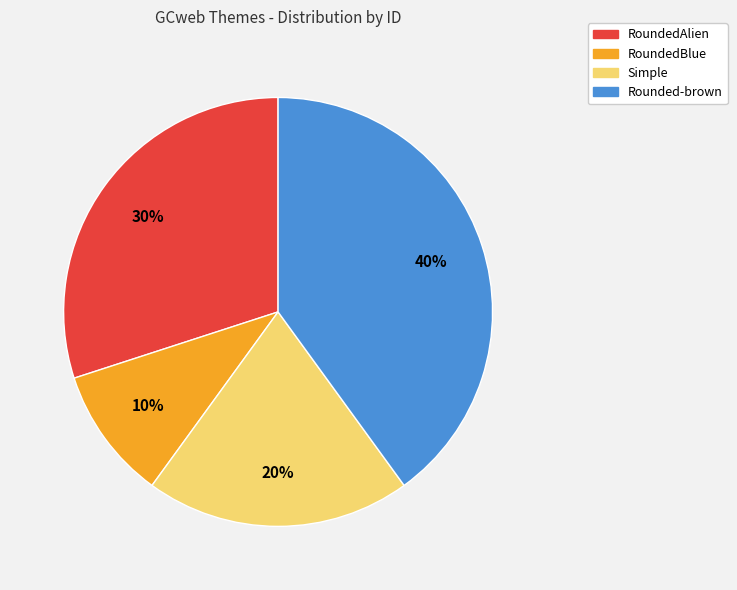

To the nearest percent, what is the combined percentage of RoundedAlien and Simple?

50%